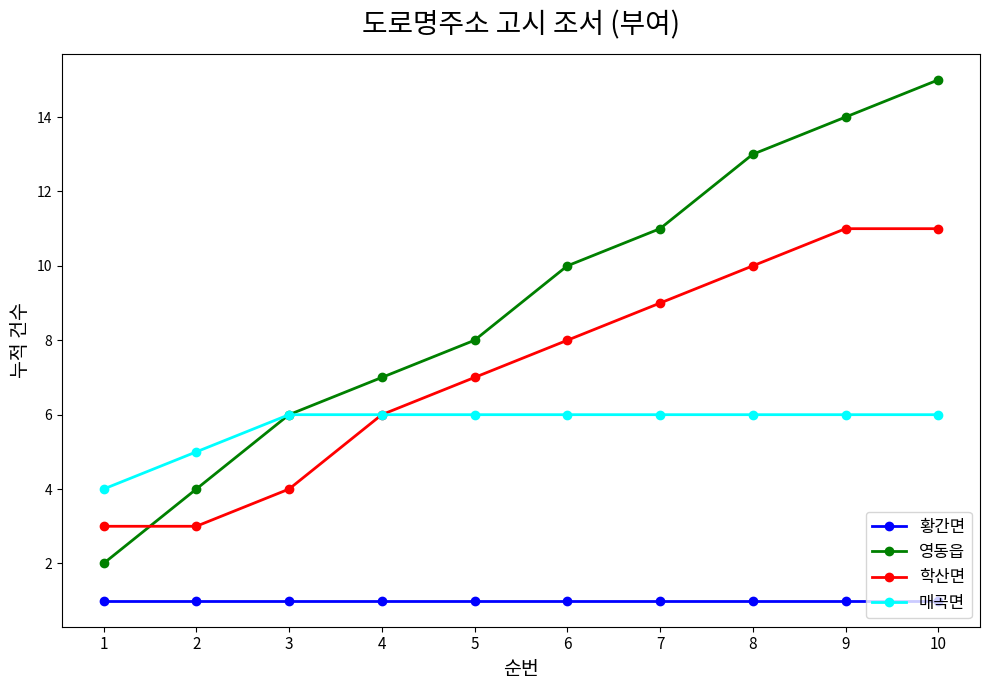

Which series changed the most between 1 and 7?

영동읍